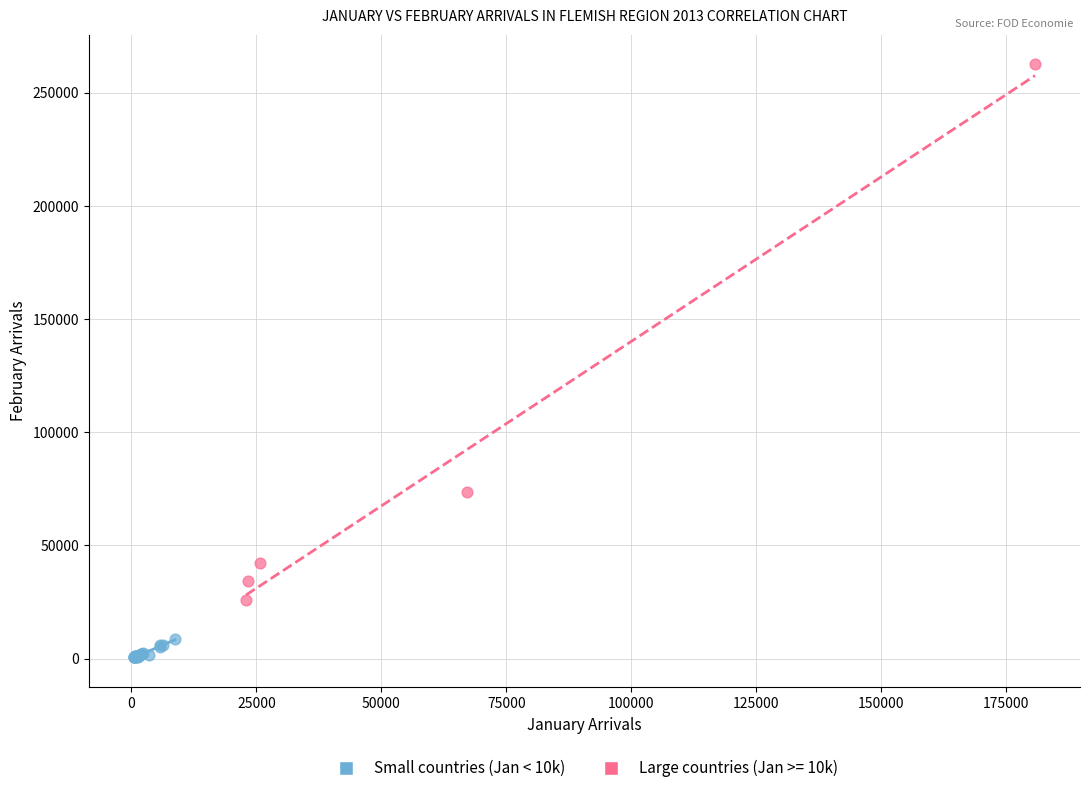

Which series has the widest spread of Y values?

Large countries (Jan >= 10k)